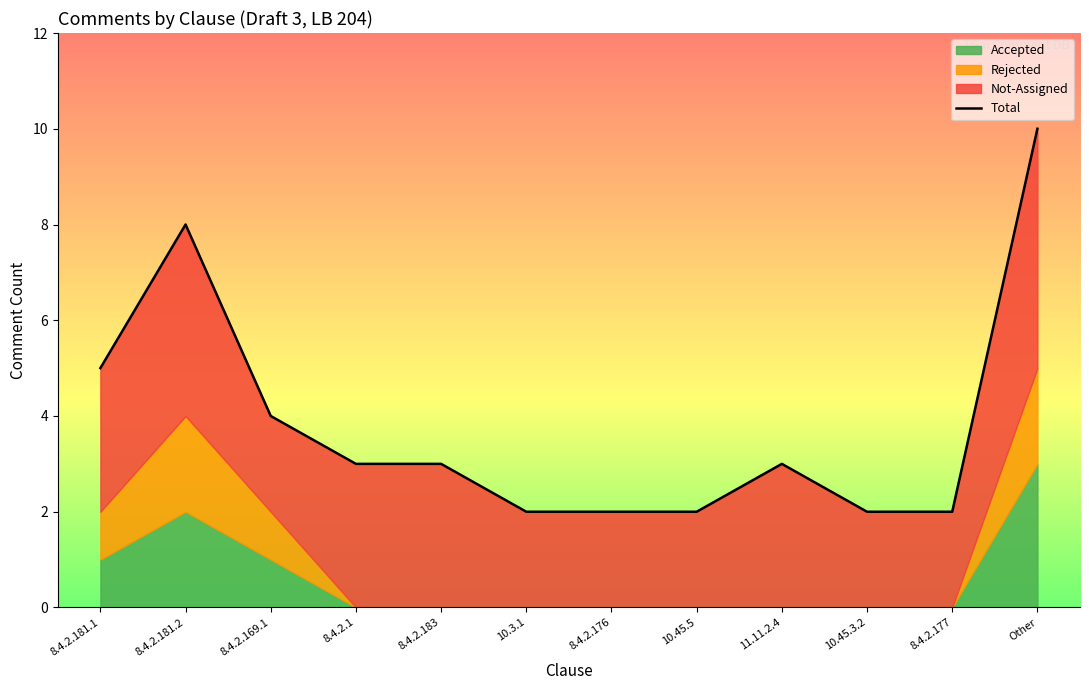

Does the chart have visible grid lines?

No